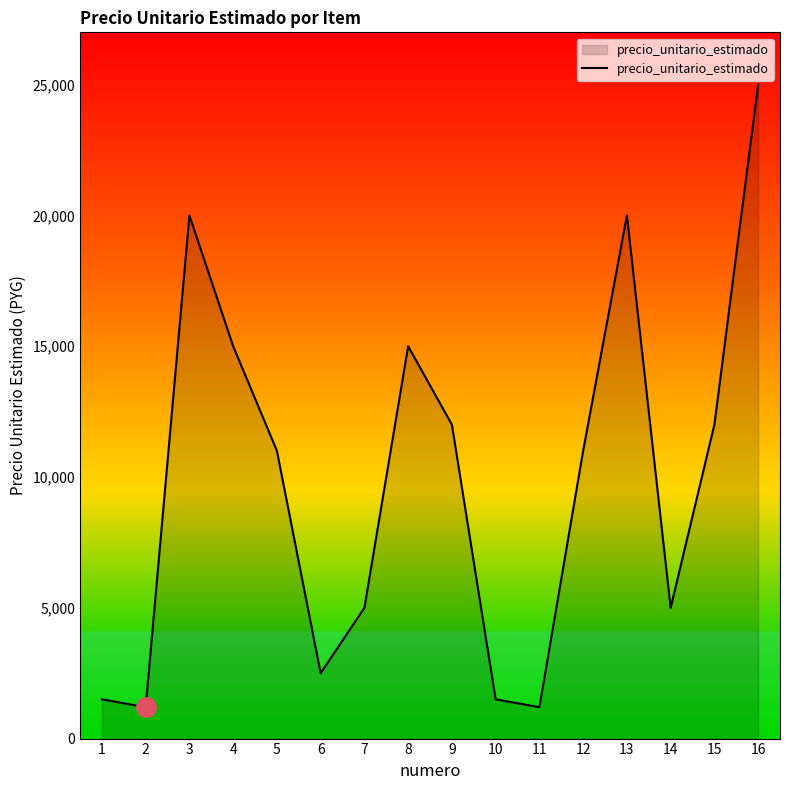

At which category does the data reach its first local peak?

3